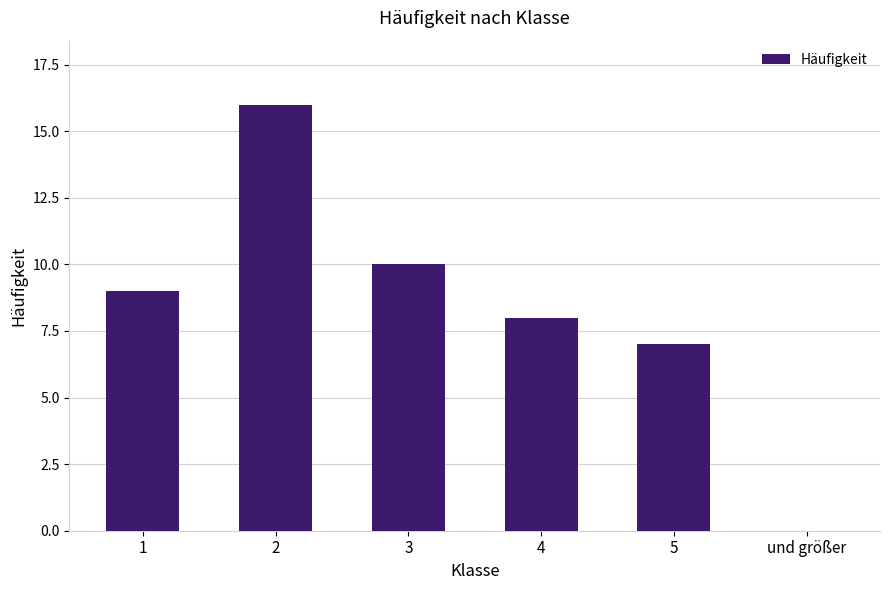

How many categories are shown in the chart?

6